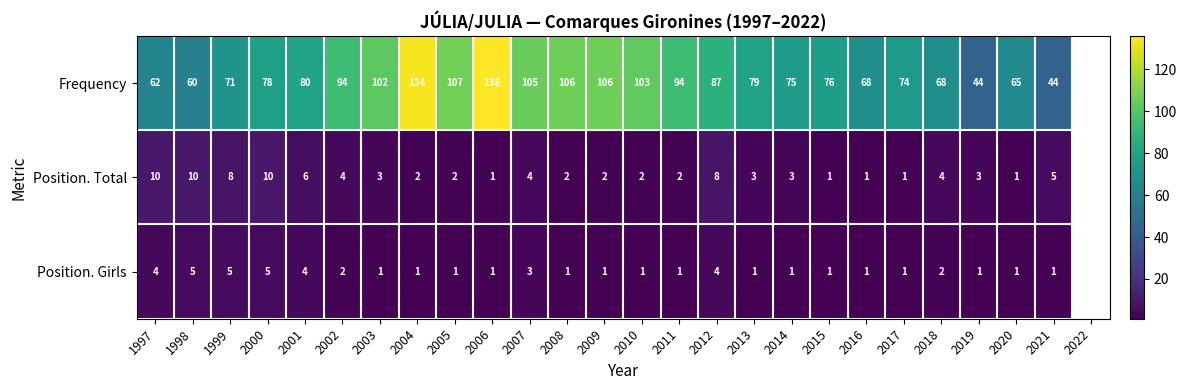

The Position. Girls series shows 1 at 2009. True or false?

True